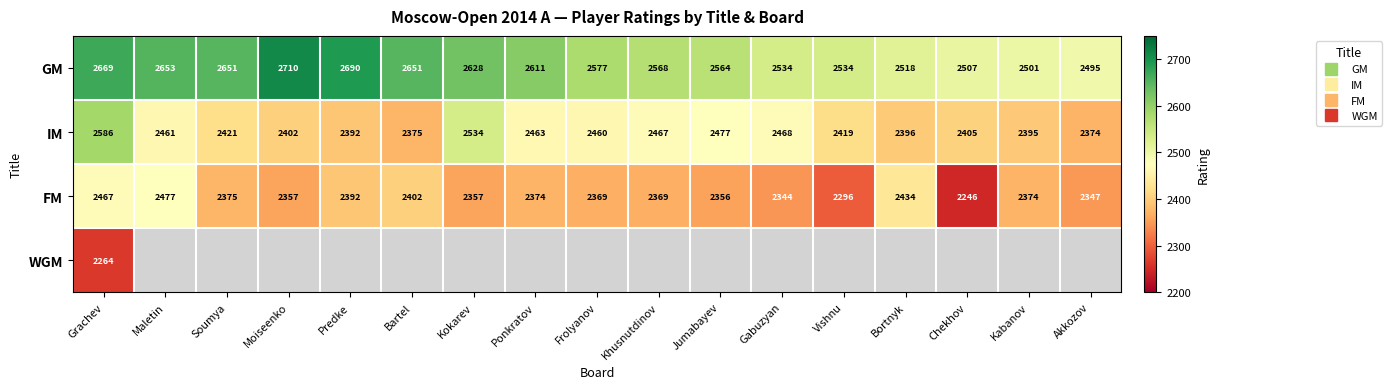

What is the difference between the highest and lowest values at Soumya?

276.0